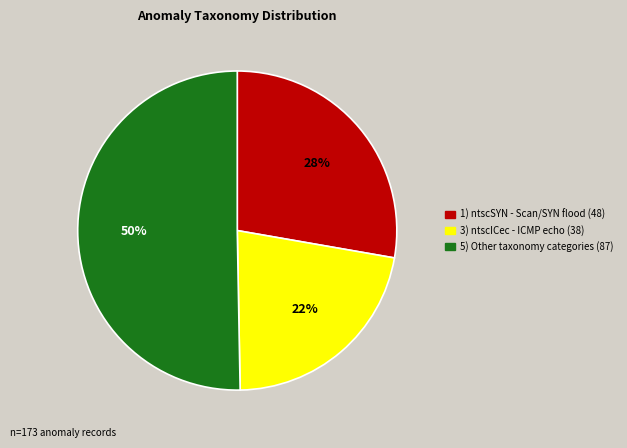

To the nearest percent, what is the difference between the largest and smallest slice percentages?

28%